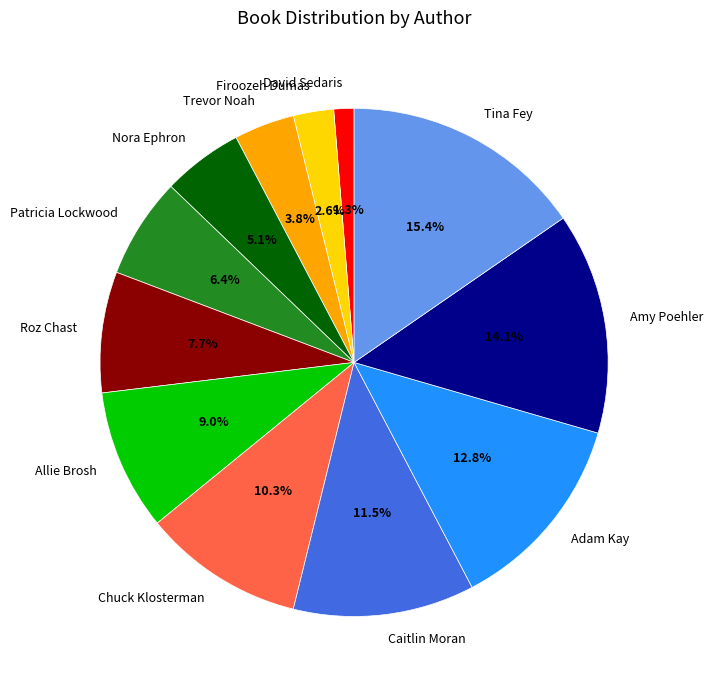

To the nearest percent, what percentage of the pie is Adam Kay?

13%